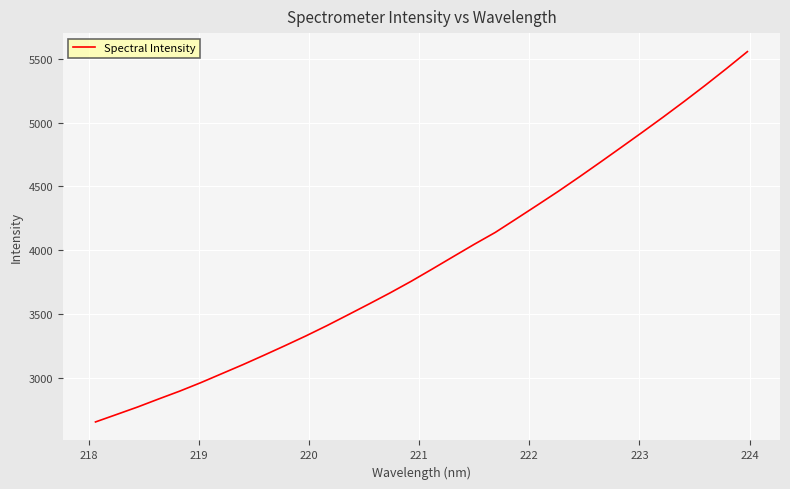

What is the greatest value displayed?

5554.0